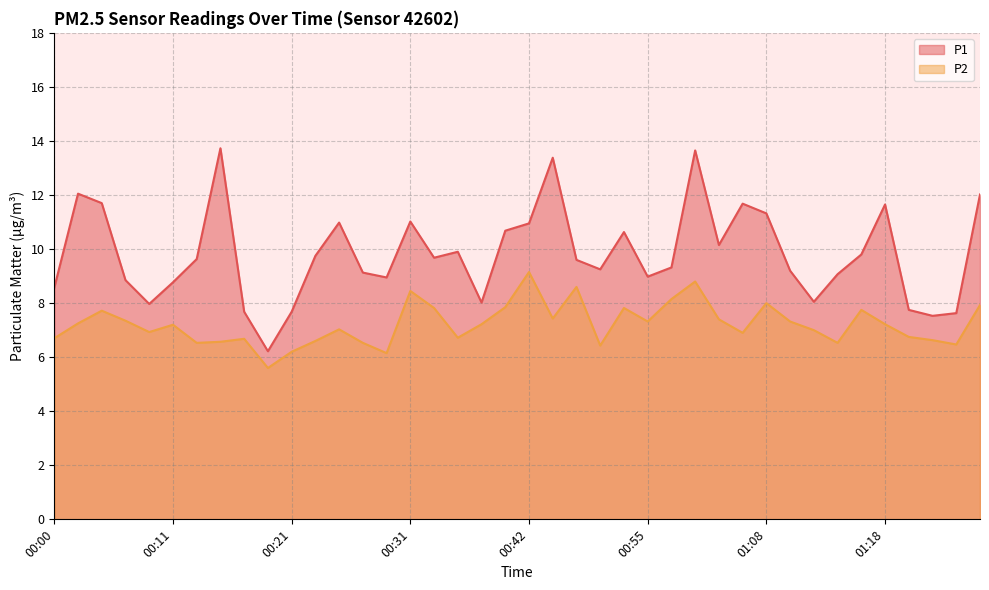

What is the minimum value for P2?

5.6